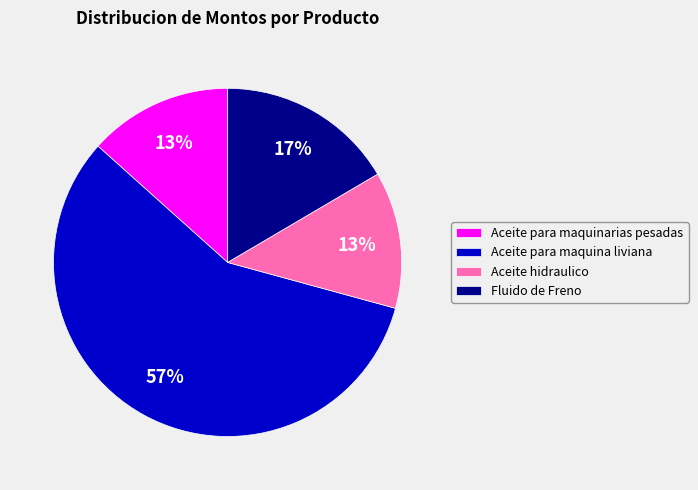

Which has a higher value, Fluido de Freno or Aceite hidraulico?

Fluido de Freno